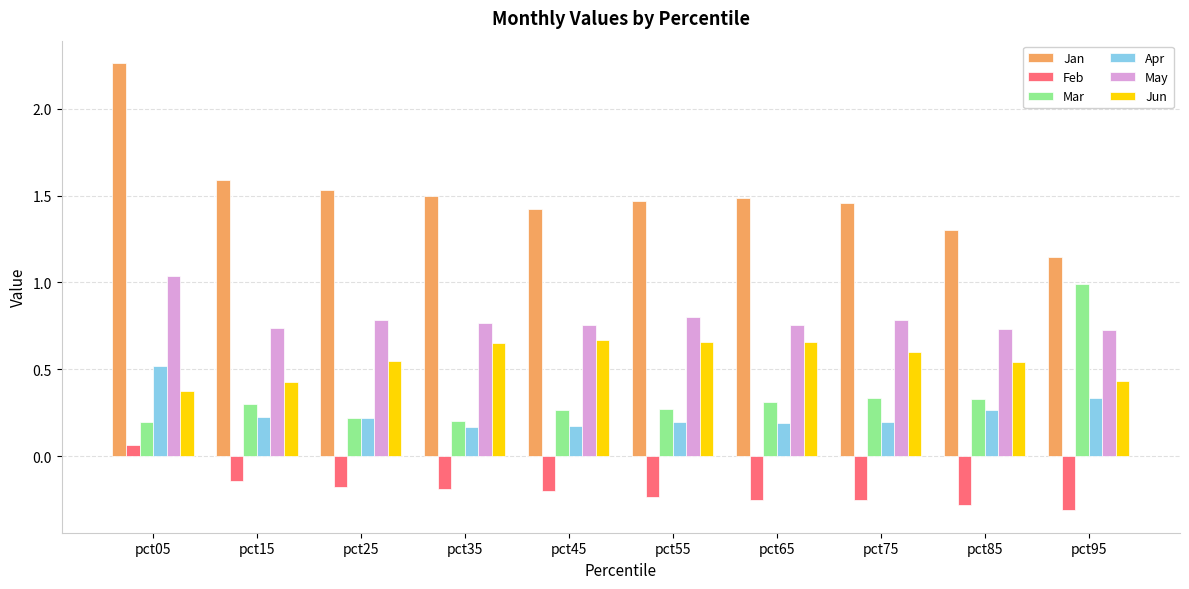

At which label does Jan reach its minimum?

pct95